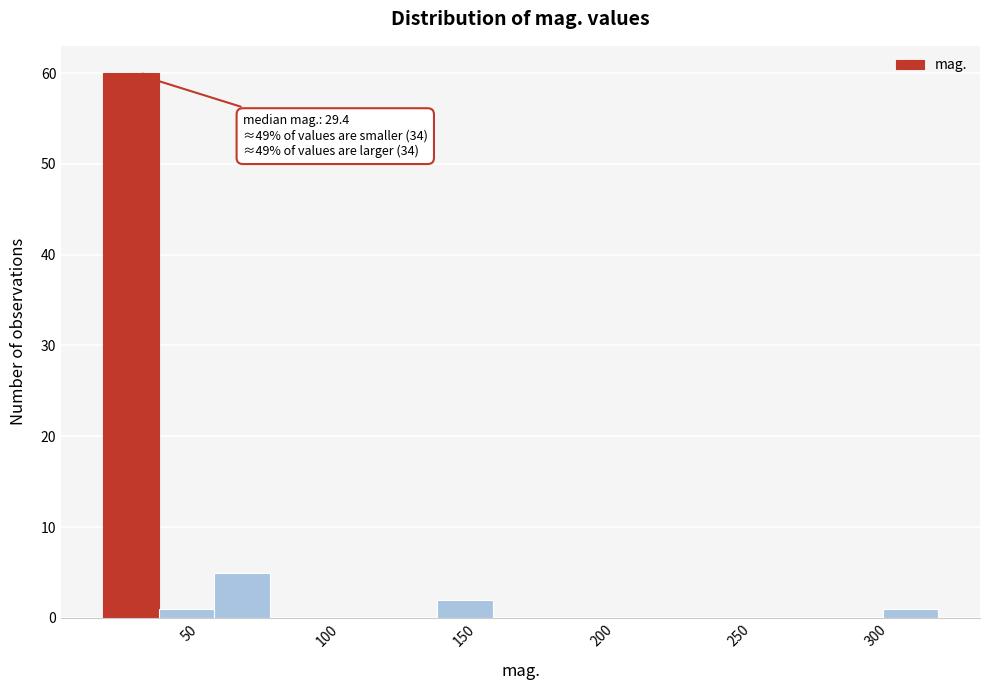

Over which range of the x-axis is the bar tallest?

20 to 40